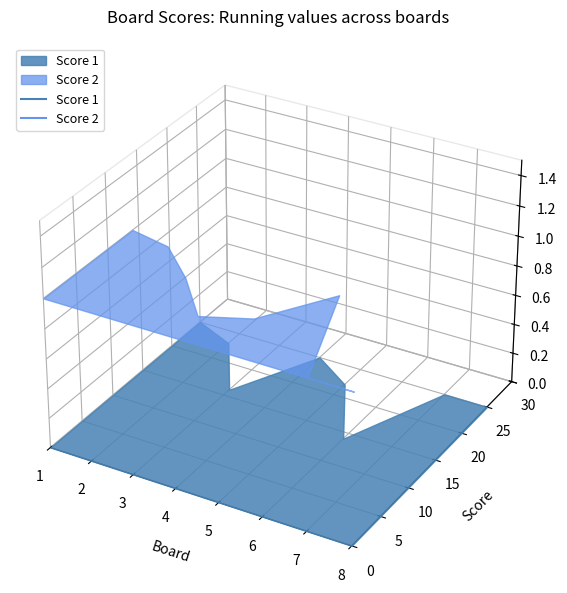

How many categories are shown in the chart?

8